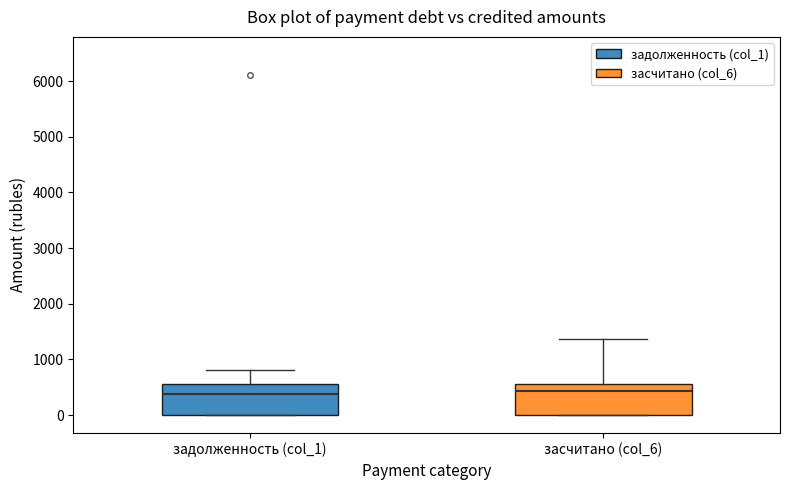

Reading left to right, transcribe this box plot: for each box, give where its median line is, the range the box spans, and where its two whiskers end, as read against the y-axis. The values are not printed on the chart, so give them approximately, as read against the axis.

задолженность (col_1): median 400, box 0 to 600, whiskers 0 to 800
засчитано (col_6): median 400, box 0 to 600, whiskers 0 to 1400